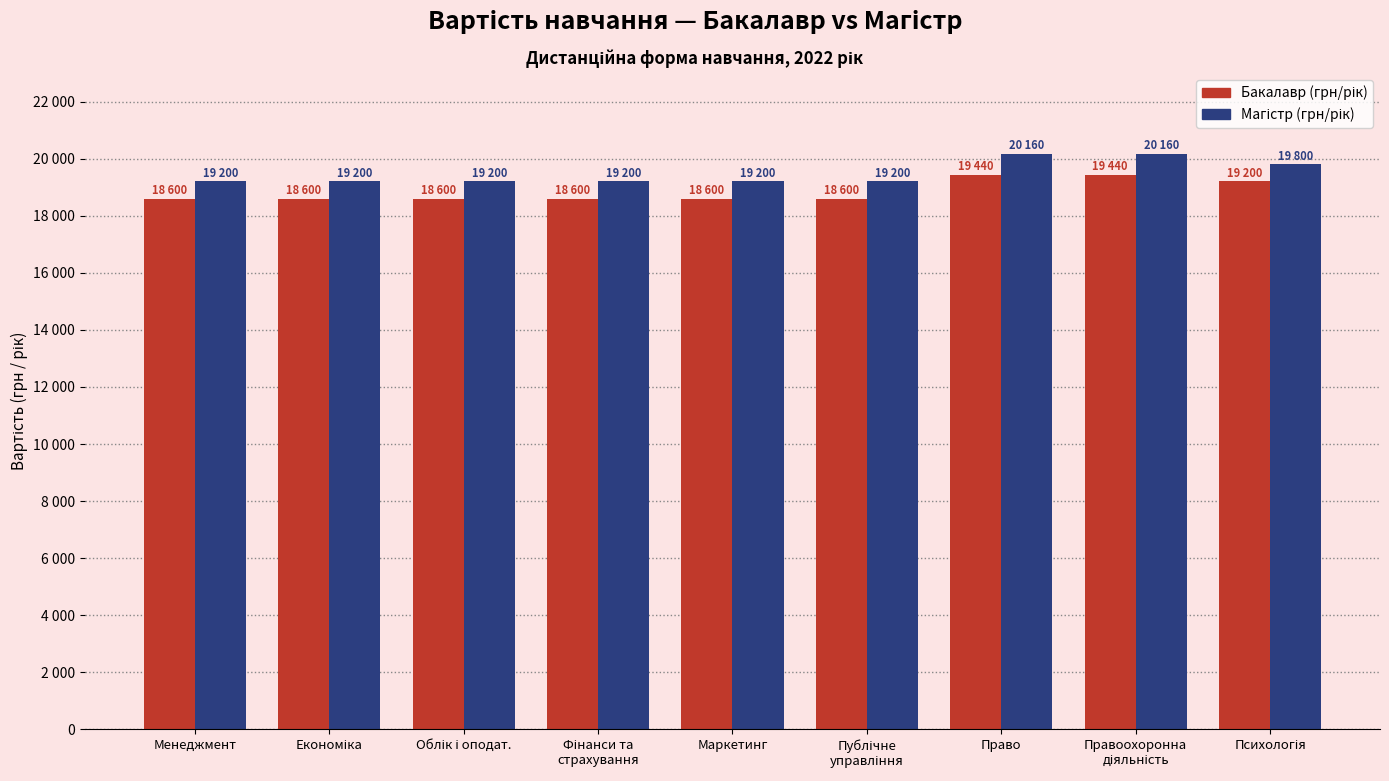

How many Магістр (грн/рік) values are between 19200 and 19800?

7